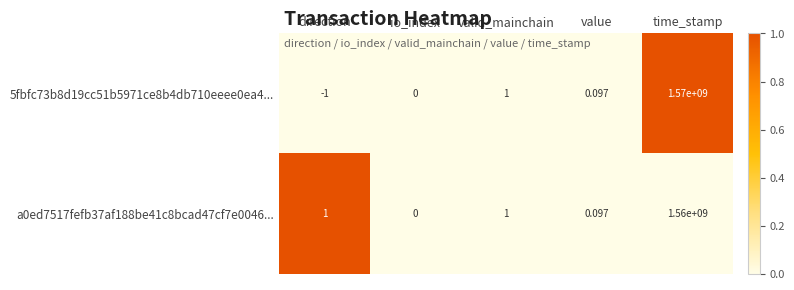

At which category does the chart reach its minimum across all series?

direction